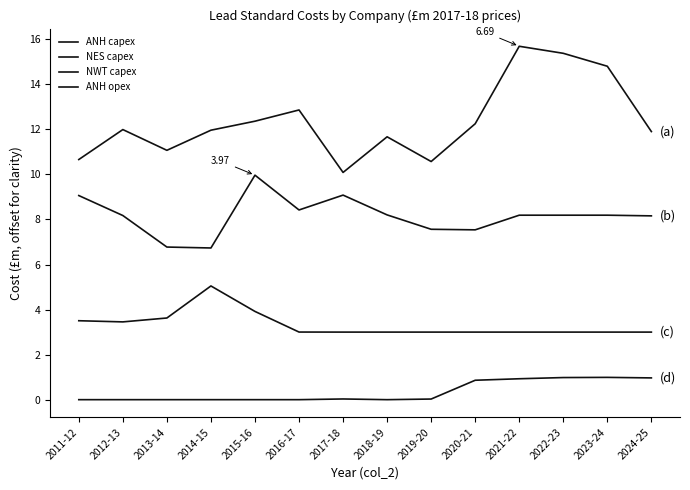

Where is the first local maximum for ANH capex?

2012-13